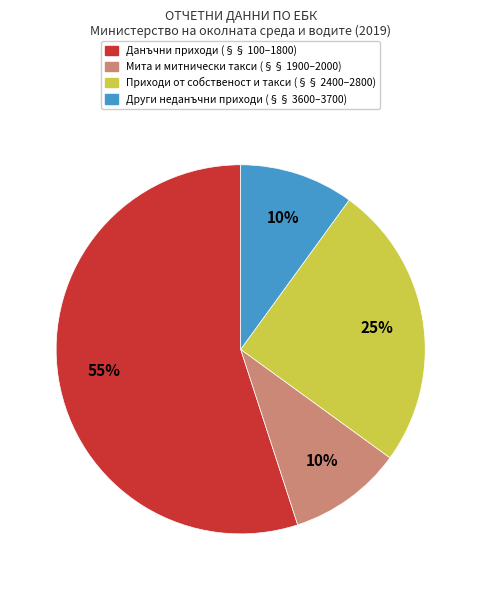

To the nearest percent, what is the difference between the largest and smallest slice percentages?

45%